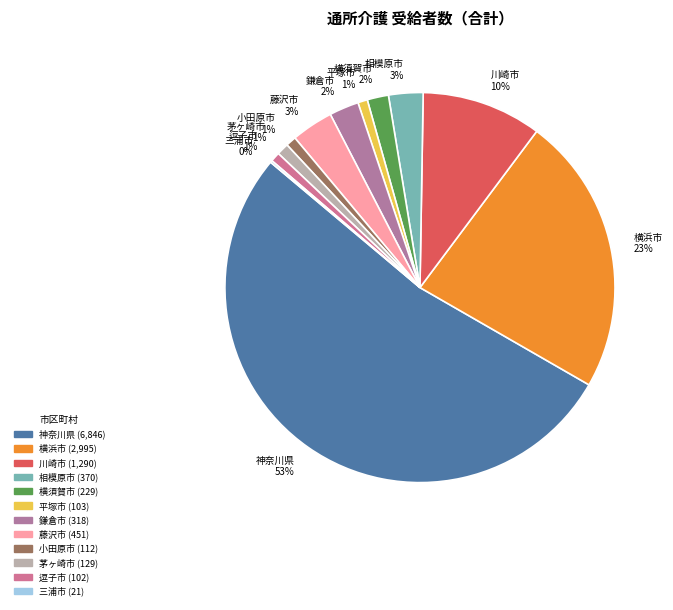

Which category accounts for the majority?

神奈川県